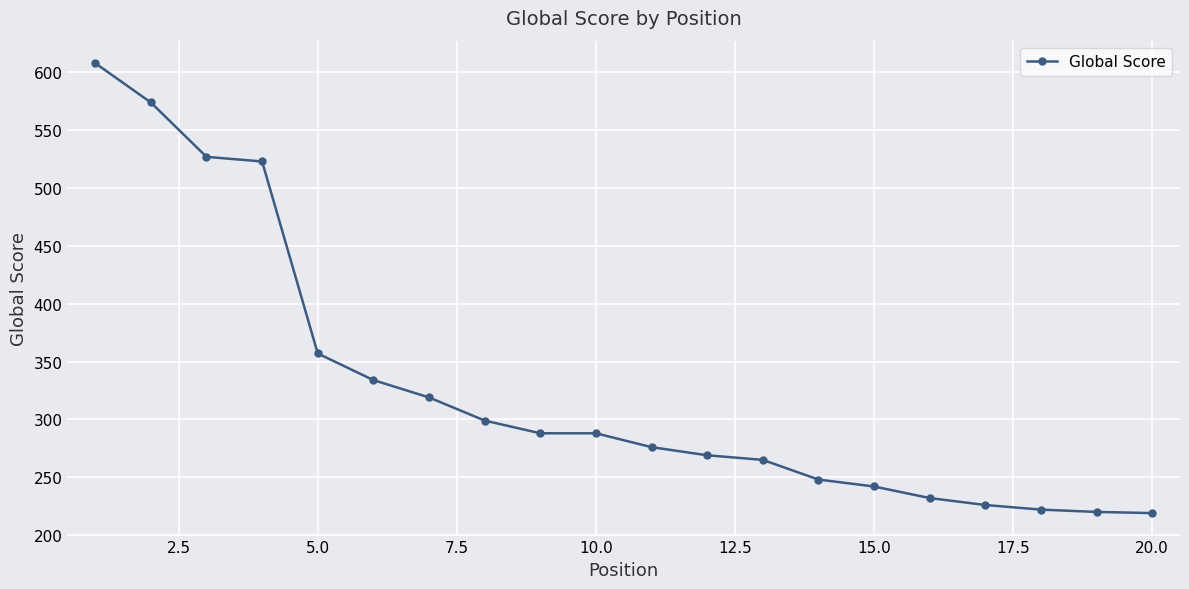

What is the value of the 13th point from the left?

265